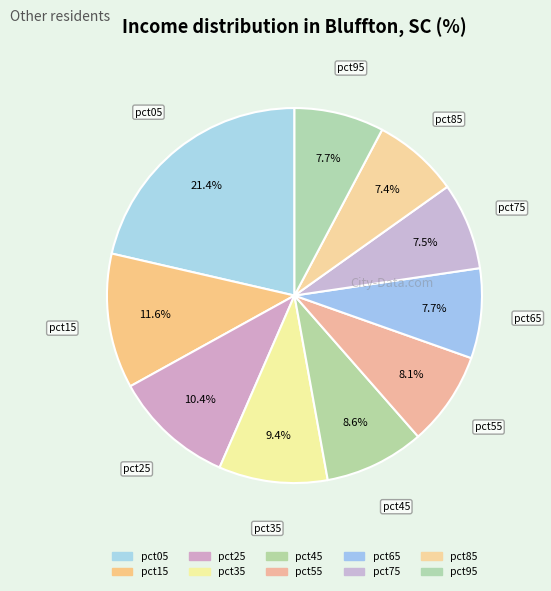

Count the number of slices in the pie.

10